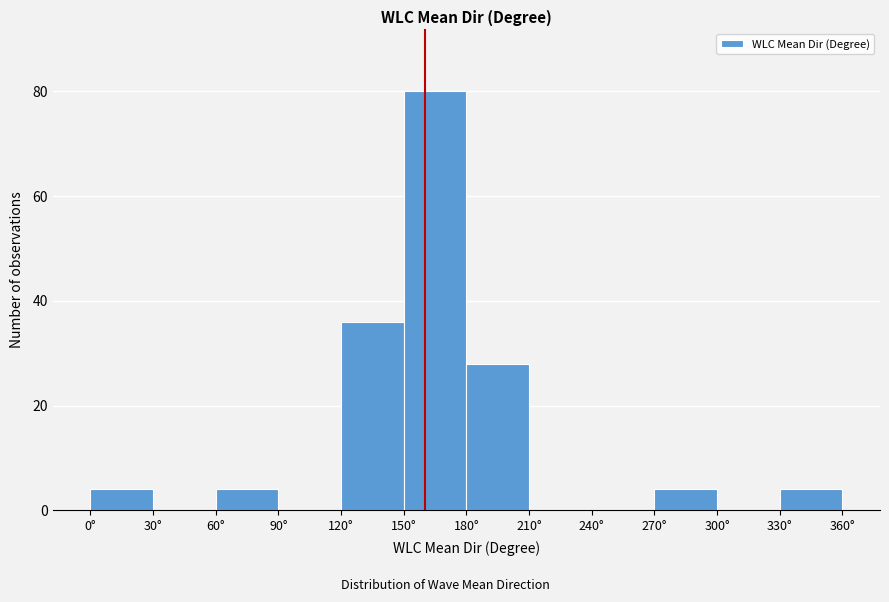

Reading left to right, list every bar in this chart as the range it spans on the x-axis followed by its height. The values are not printed on the chart, so give them approximately, as read against the axis.

0 to 30: 4
30 to 60: 0
60 to 90: 4
90 to 120: 0
120 to 150: 36
150 to 180: 80
180 to 210: 28
210 to 240: 0
240 to 270: 0
270 to 300: 4
300 to 330: 0
330 to 360: 4